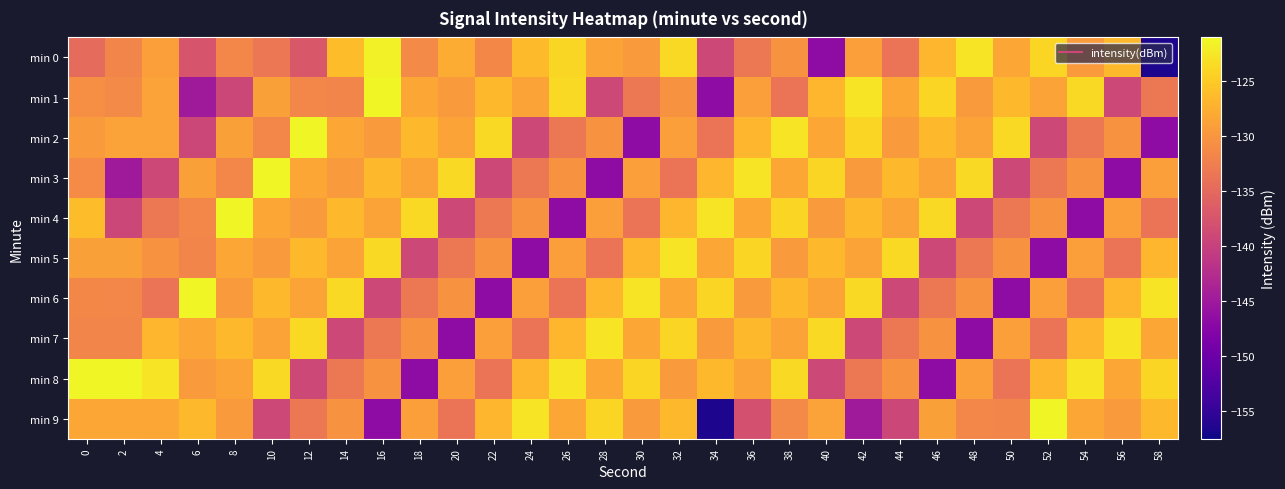

What is the minimum value shown in the chart?

-156.5